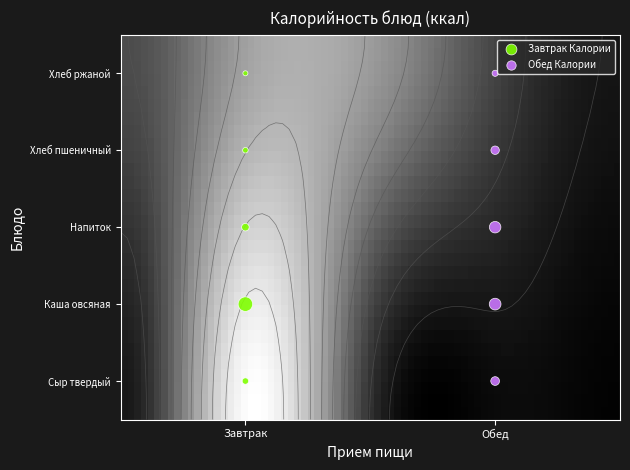

What is the lowest value of the Завтрак series?

39.1